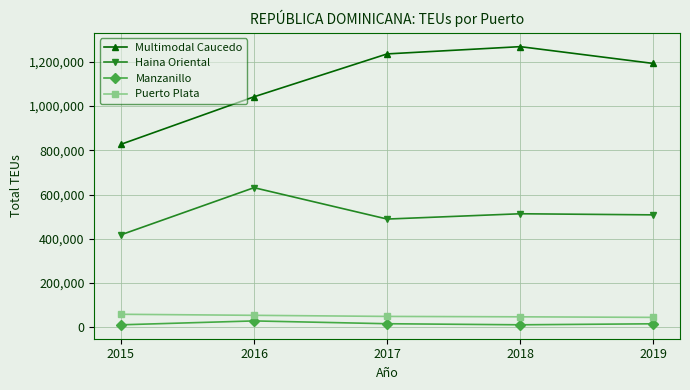

True or false: Puerto Plata and Multimodal Caucedo intersect in this chart.

False